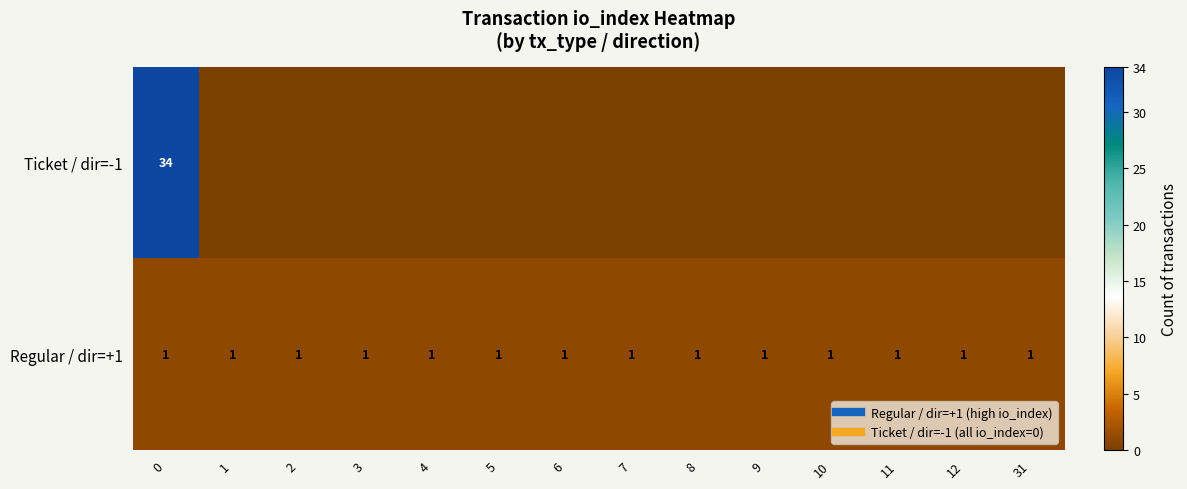

Which series has the largest total across all categories?

Ticket / dir=-1